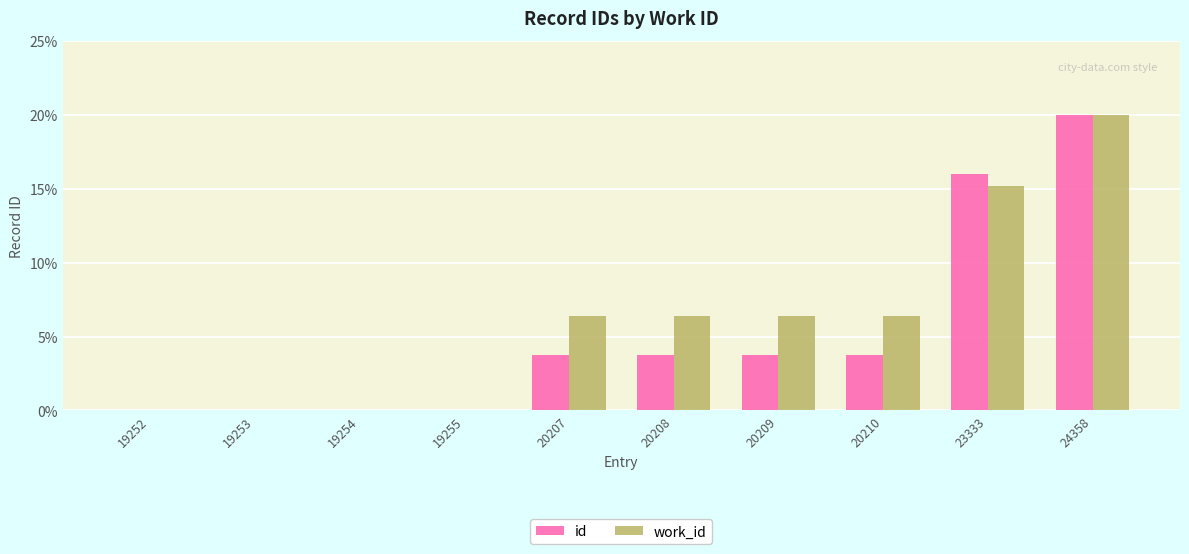

What is the sum of all work_id values?

60.6